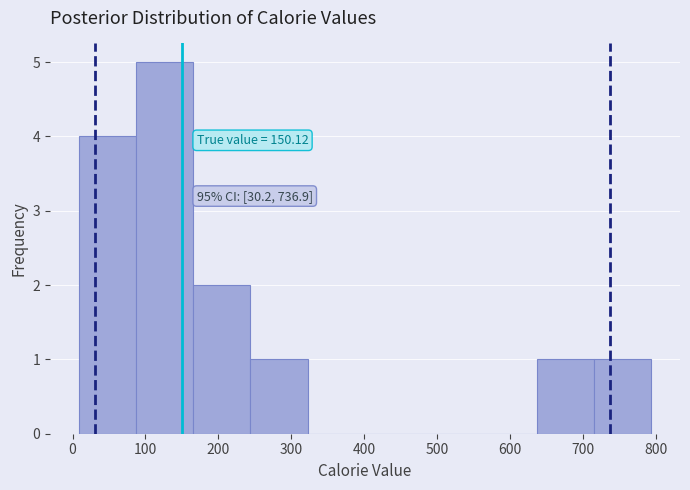

Over which range of the x-axis is the bar tallest?

90 to 170